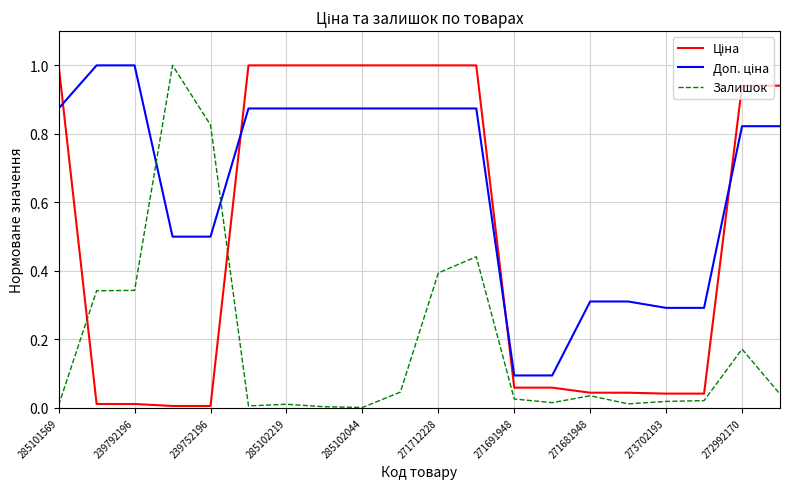

What is the difference between the maximum and minimum values in the Залишок series?

1.0